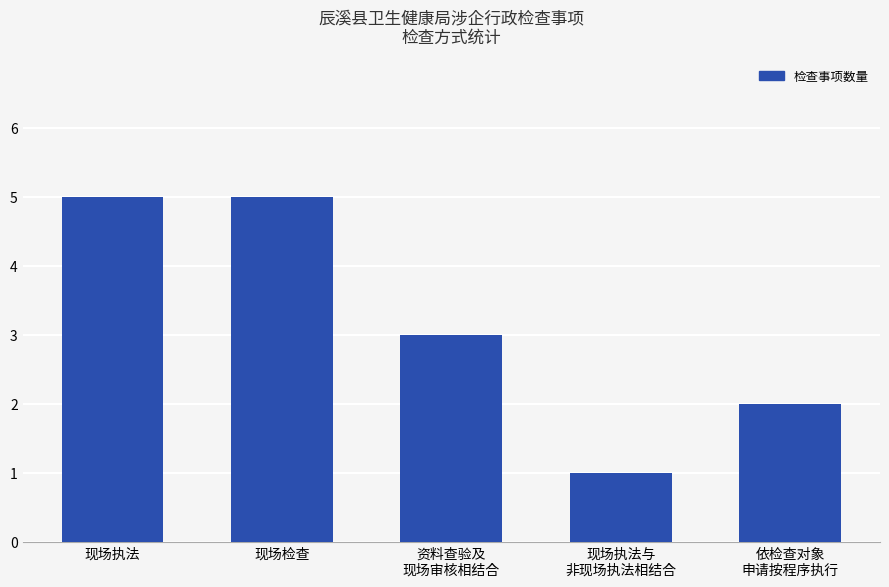

What is the value of the 4th bar from the left?

1